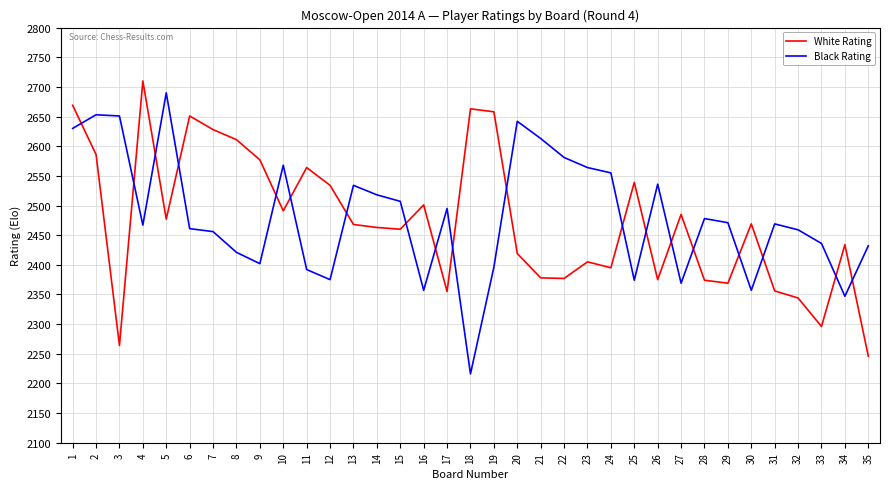

True or false: Black Rating has a value of 2568 at 10.

True